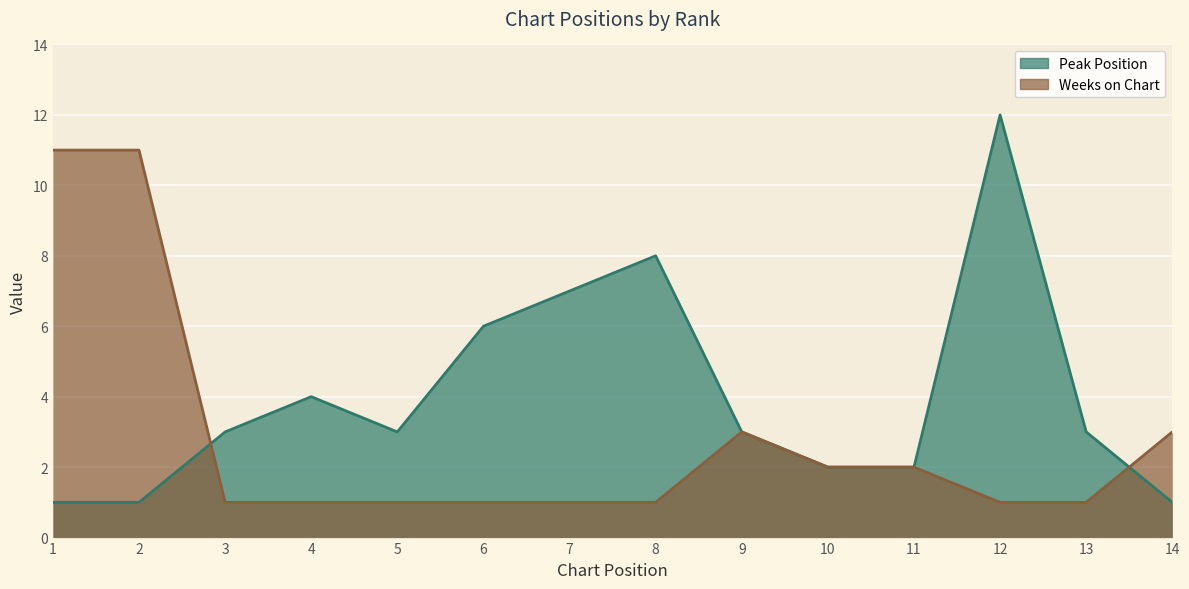

Rank the series by their average value, from highest to lowest.

Peak Position, Weeks on Chart